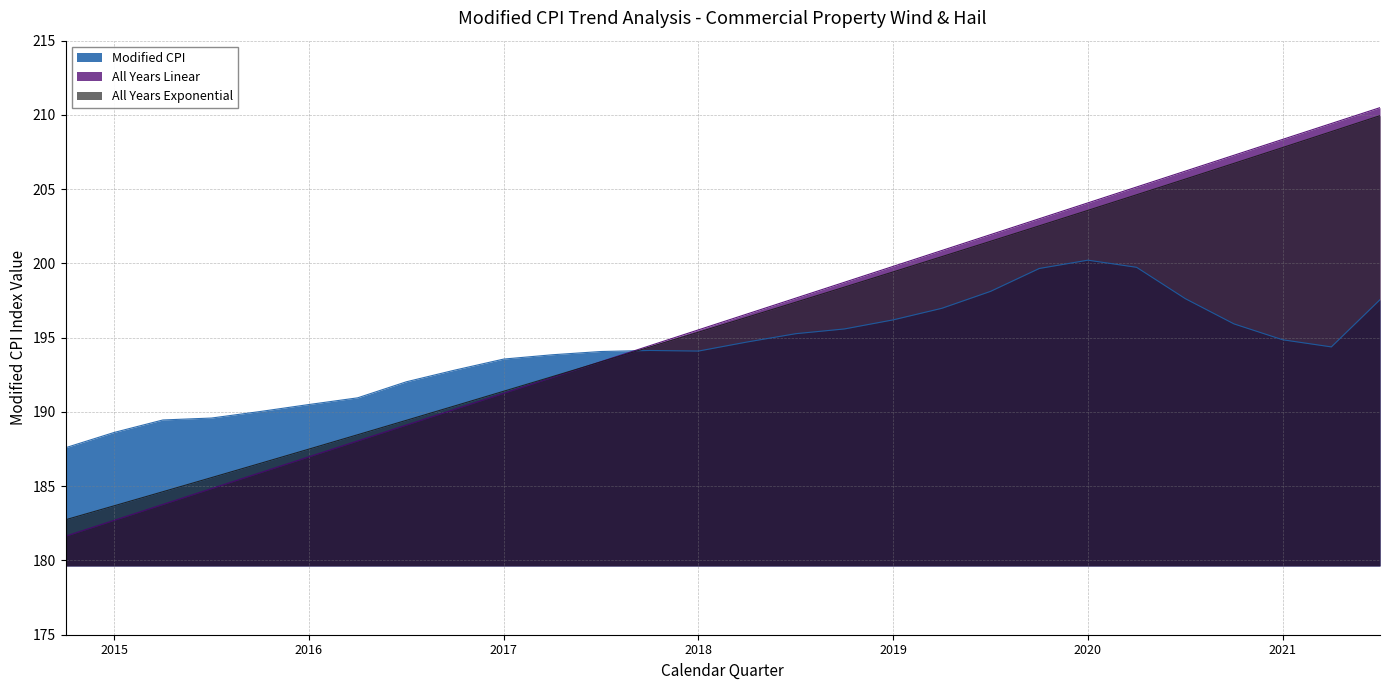

At which label is All Years Exponential closest to 196?

2018.25